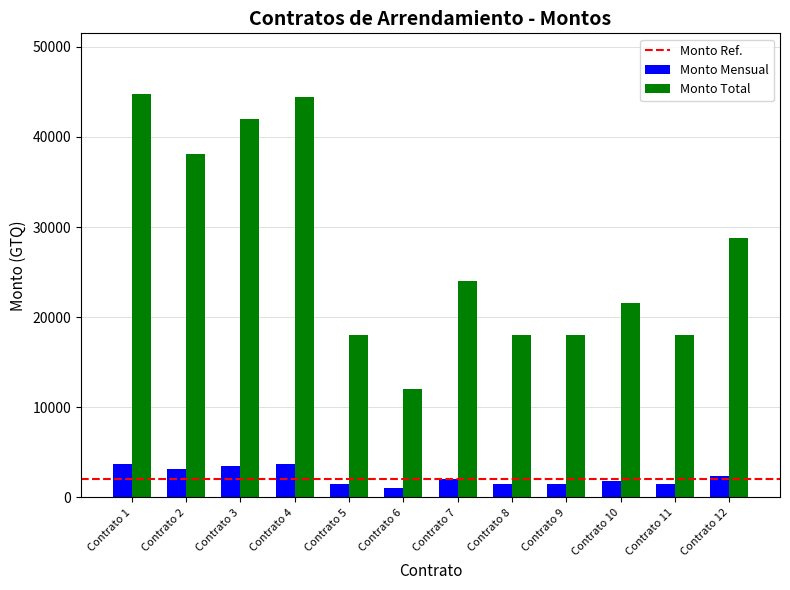

Are the bars grouped side by side (vs. stacked)?

Yes